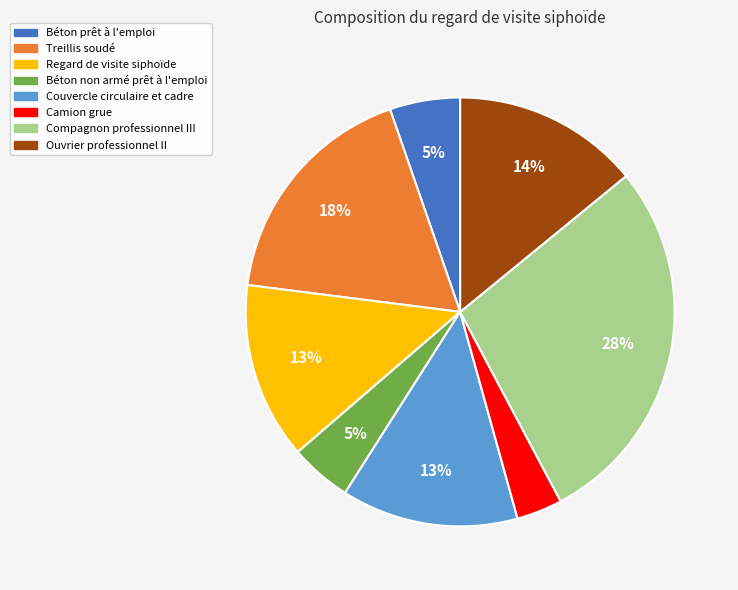

How many slices are in this pie chart?

8